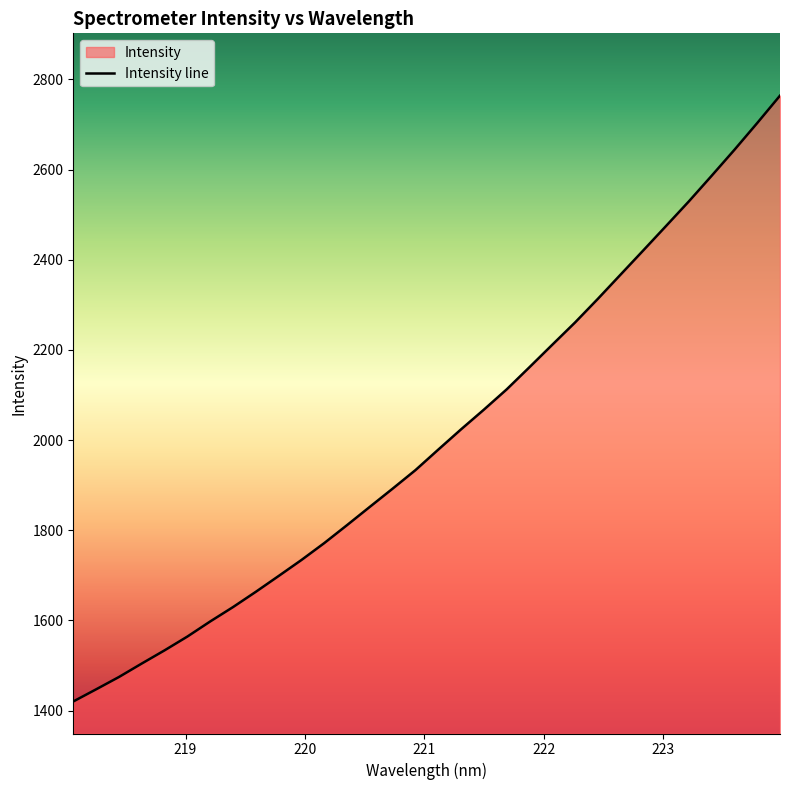

Reading left to right, transcribe all the data shown in this chart.

1420.2	1447.1	1474.5	1504.3	1533.6	1564.2	1597.7	1629.6	1663.5	1698.5	1734.0	1771.5	1811.4	1852.0	1892.3	1933.4	1978.9	2023.8	2067.4	2112.4	2161.6	2211.3	2260.7	2313.1	2367.0	2420.8	2475.1	2529.5	2586.3	2643.9	2703.2	2763.9